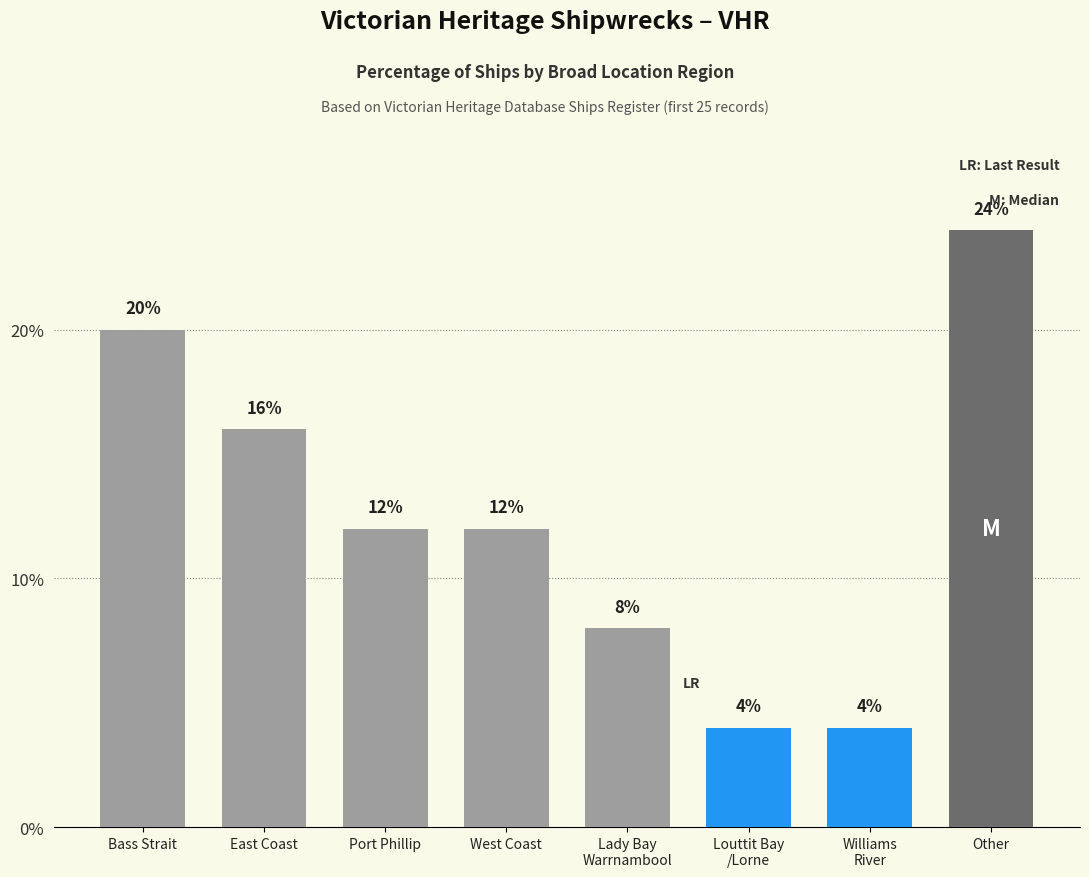

What is the greatest value displayed?

24